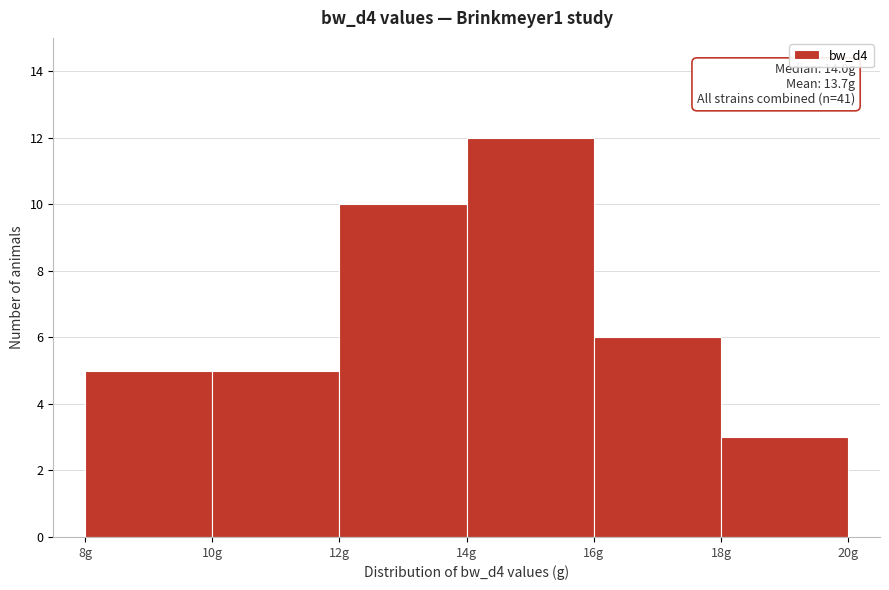

Over which range of the x-axis is the bar tallest?

14 to 16